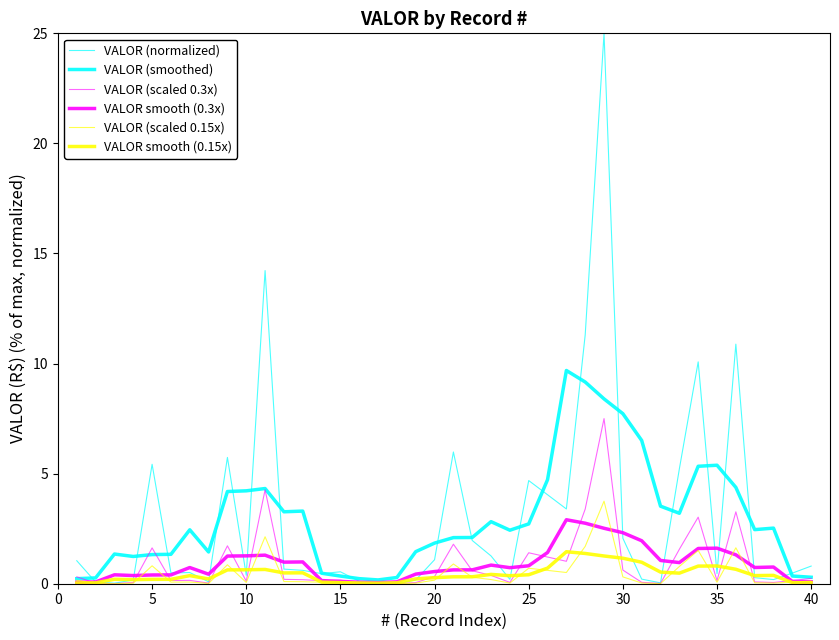

How many series are shown in this chart?

6